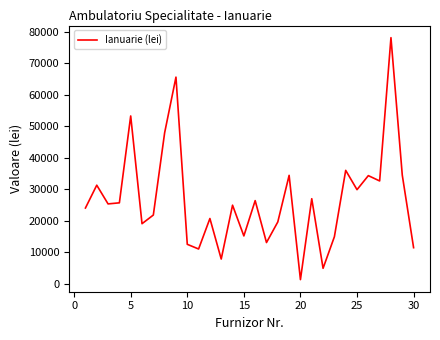

What is the greatest value displayed?

78109.4